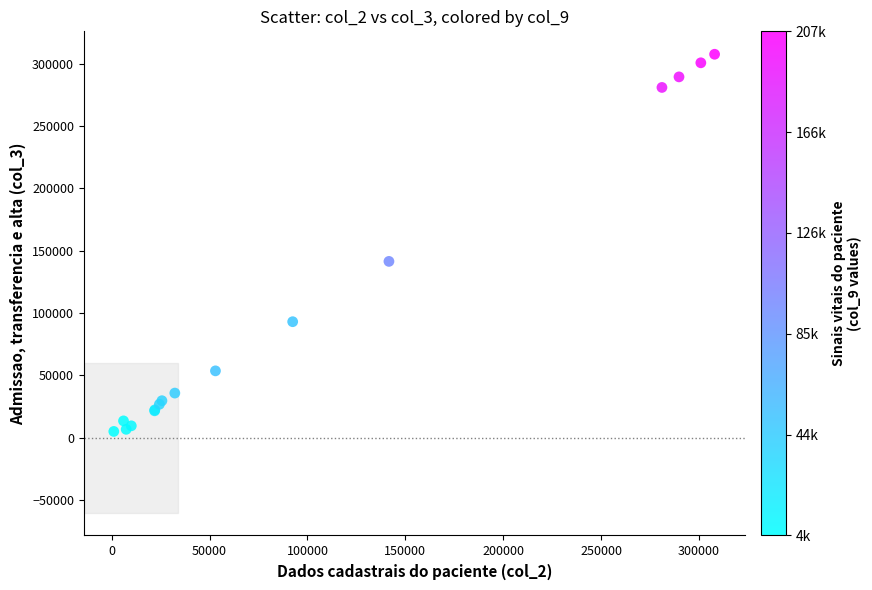

What Y value in the scatter plot is closest to 156401?

141521.8